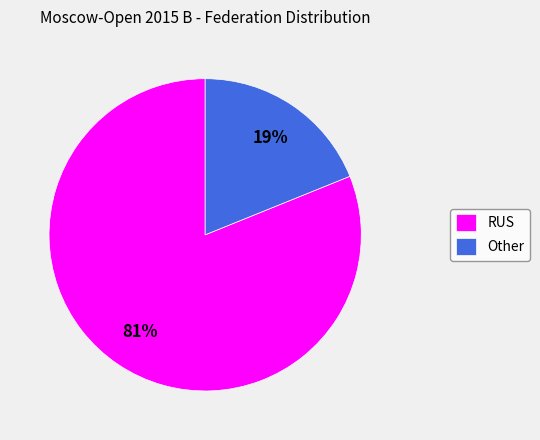

Which slice is the largest?

RUS